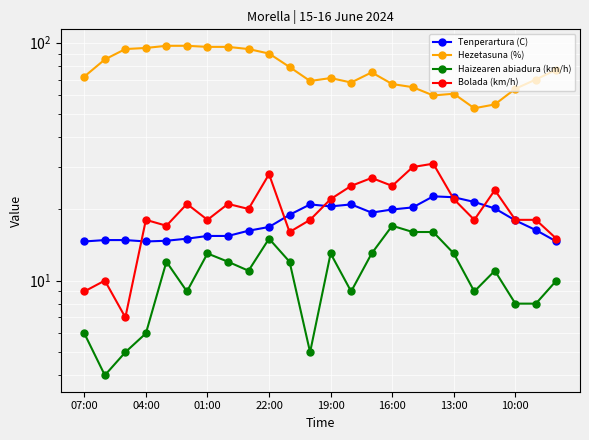

Which series has the largest total across all categories?

Hezetasuna (%)